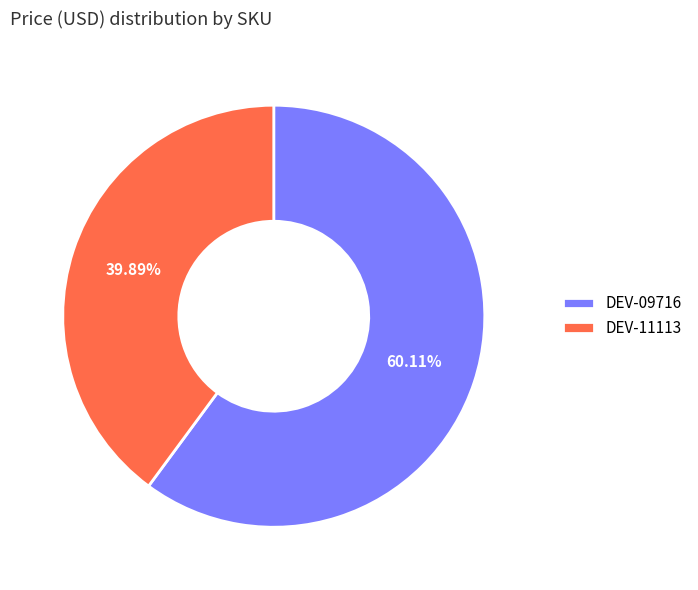

Which slice is the largest?

DEV-09716